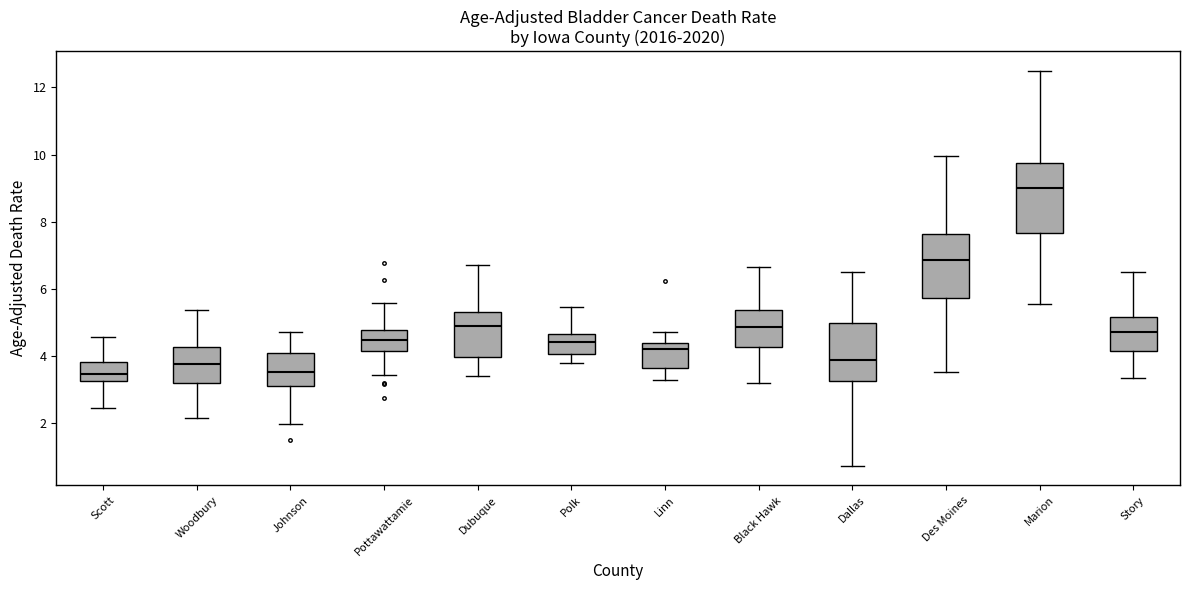

Reading left to right, transcribe this box plot: for each box, give where its median line is, the range the box spans, and where its two whiskers end, as read against the y-axis. The values are not printed on the chart, so give them approximately, as read against the axis.

Scott: median 3.4, box 3.2 to 3.8, whiskers 2.4 to 4.6
Woodbury: median 3.8, box 3.2 to 4.2, whiskers 2.2 to 5.4
Johnson: median 3.6, box 3.2 to 4.0, whiskers 2.0 to 4.8
Pottawattamie: median 4.4, box 4.2 to 4.8, whiskers 3.4 to 5.6
Dubuque: median 4.8, box 4.0 to 5.2, whiskers 3.4 to 6.8
Polk: median 4.4, box 4.0 to 4.6, whiskers 3.8 to 5.4
Linn: median 4.2, box 3.6 to 4.4, whiskers 3.2 to 4.6
Black Hawk: median 4.8, box 4.2 to 5.4, whiskers 3.2 to 6.6
Dallas: median 3.8, box 3.2 to 5.0, whiskers 0.8 to 6.4
Des Moines: median 6.8, box 5.8 to 7.6, whiskers 3.6 to 10.0
Marion: median 9.0, box 7.6 to 9.8, whiskers 5.6 to 12.4
Story: median 4.6, box 4.2 to 5.2, whiskers 3.4 to 6.4